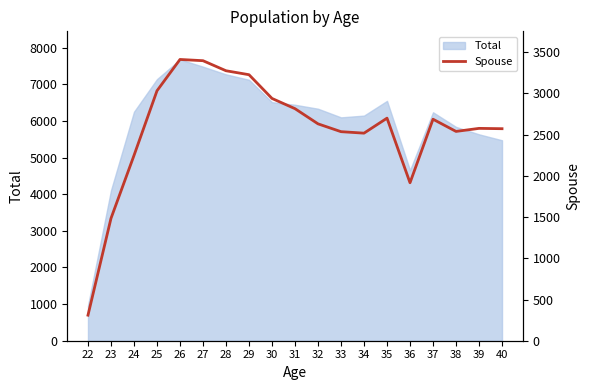

How many interior local valleys (lower than both neighbors) does the data have?

3